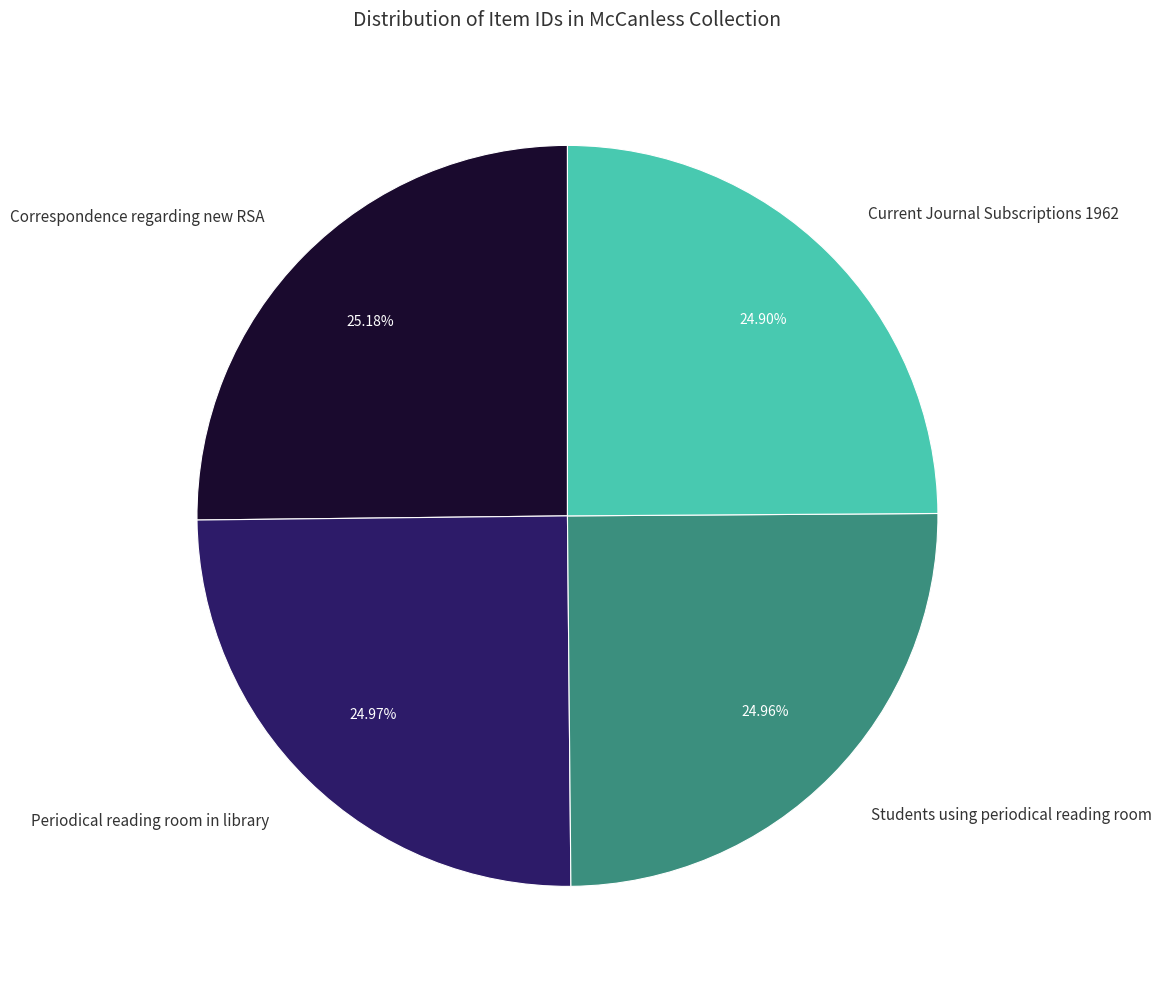

To the nearest percent, what percentage of the pie is Periodical reading room in library?

25%